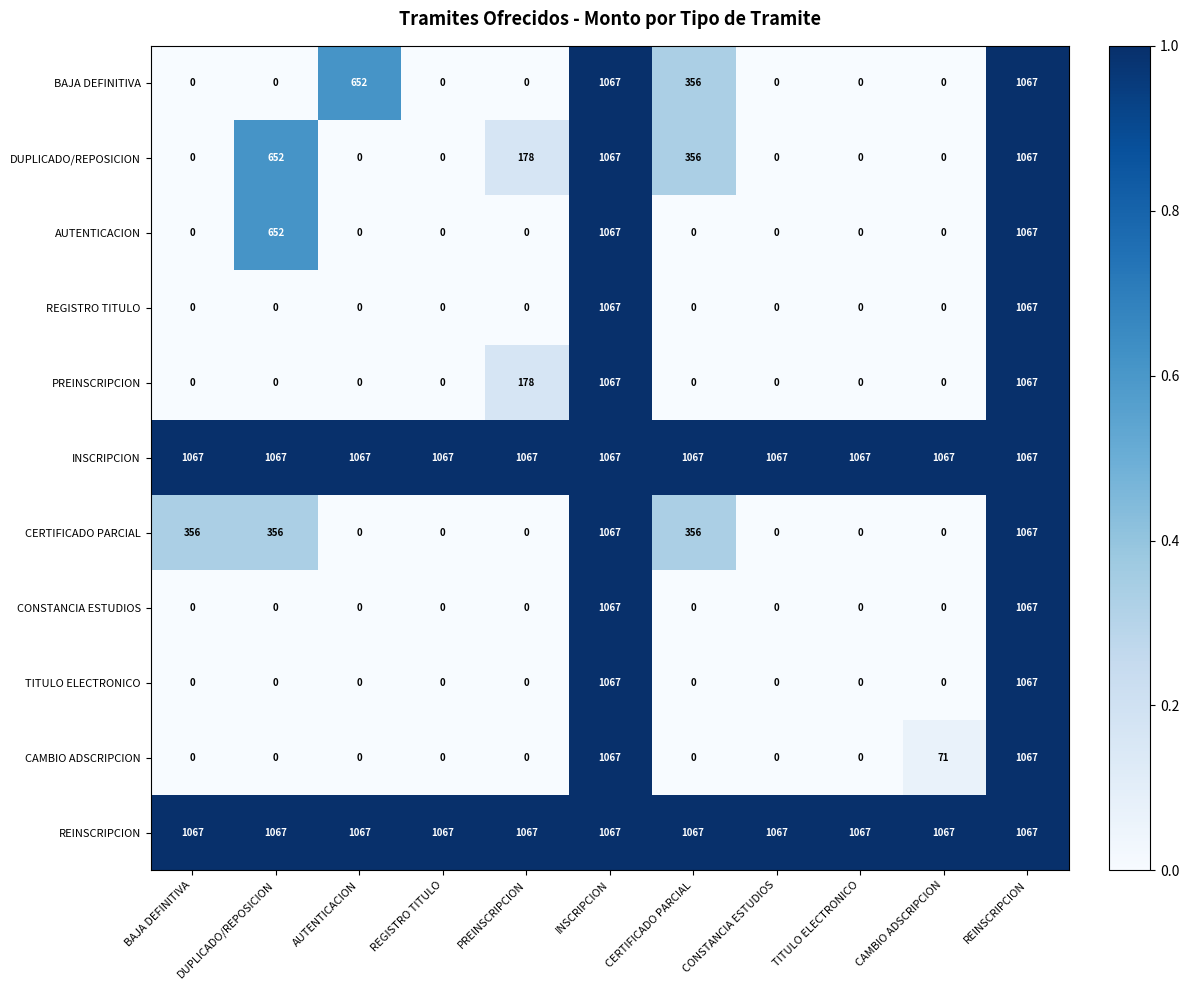

Is it true that CONSTANCIA ESTUDIOS equals 364 at CAMBIO ADSCRIPCION?

False